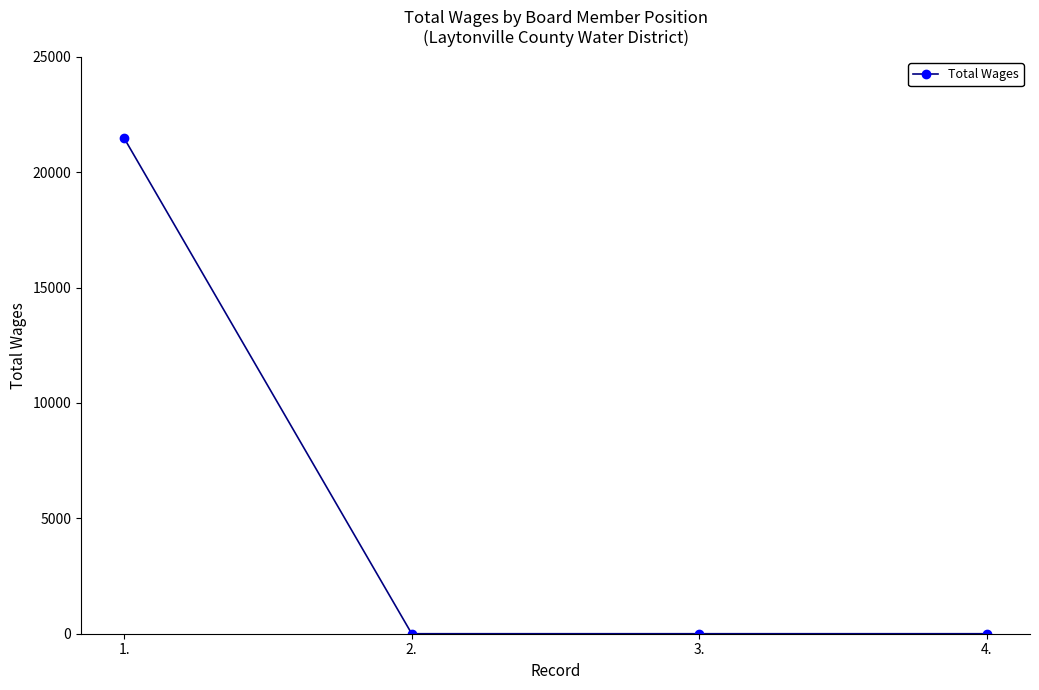

What is the average value?

5368